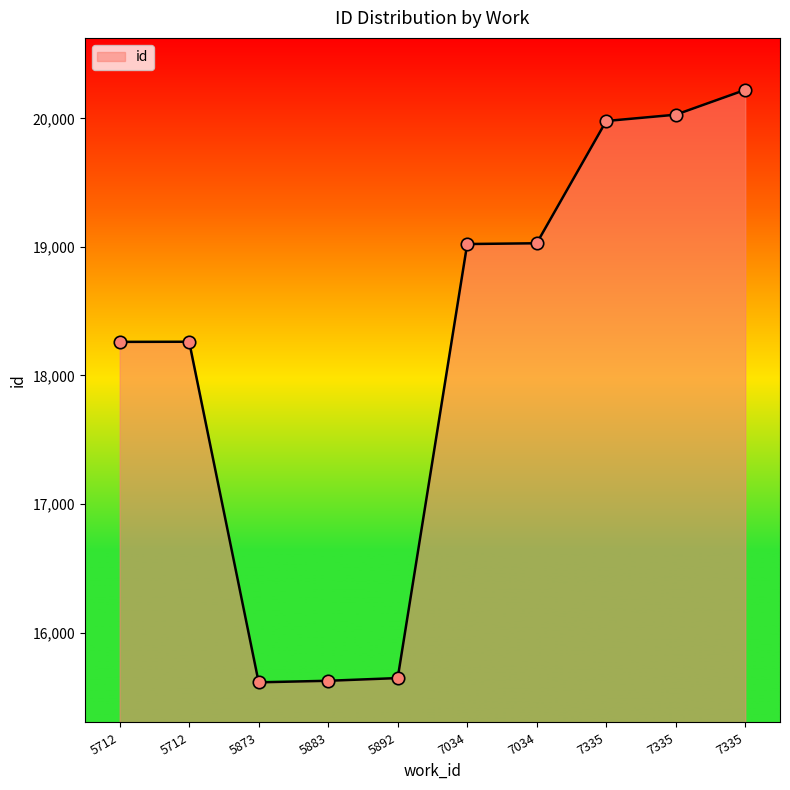

Approximately how many times larger is the value at 5712 compared to 7335?

0.9